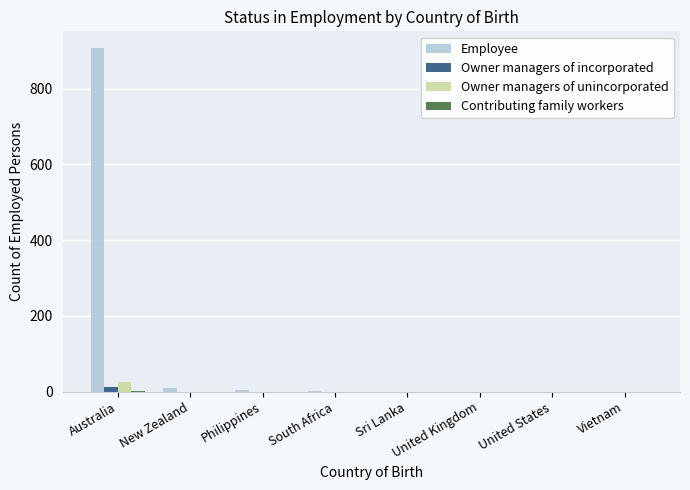

Between Australia and New Zealand, which series saw the biggest shift?

Employee